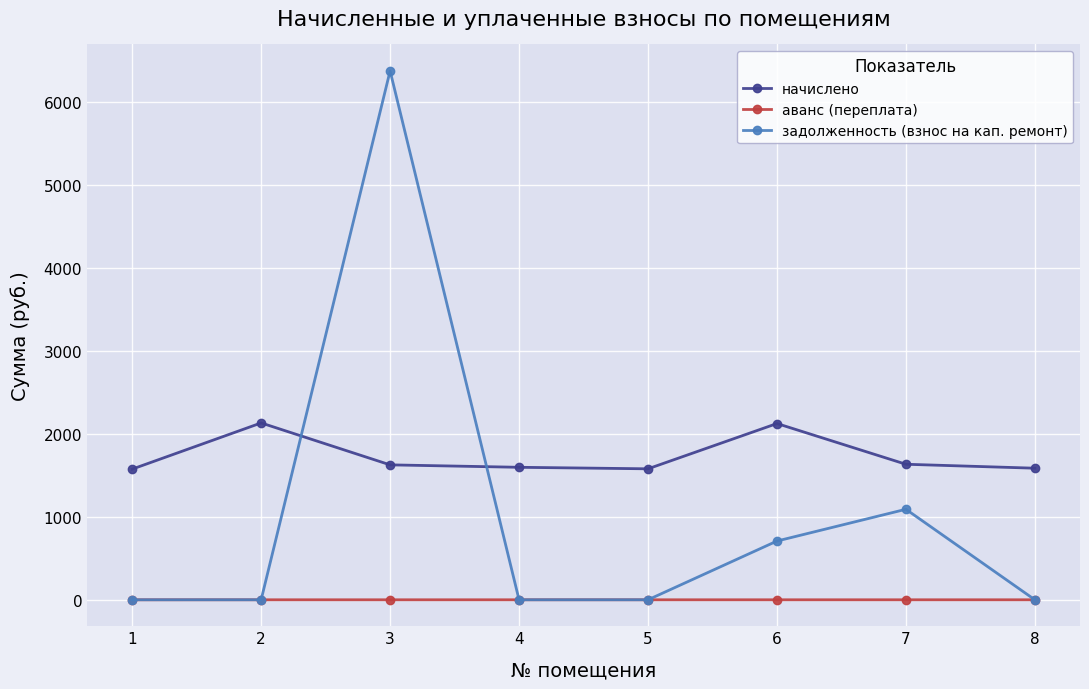

Where is задолженность (взнос на кап. ремонт) nearest to the value 3190?

7